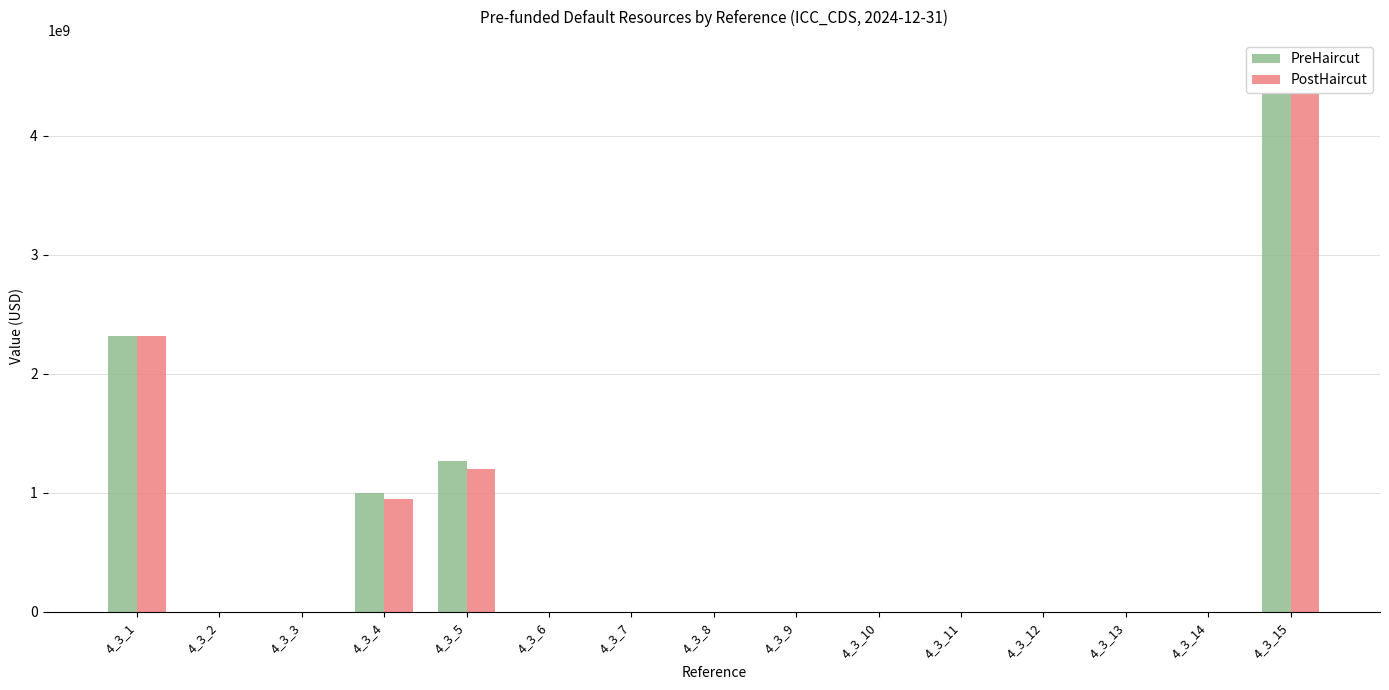

How many values in the PreHaircut series exceed 0?

4